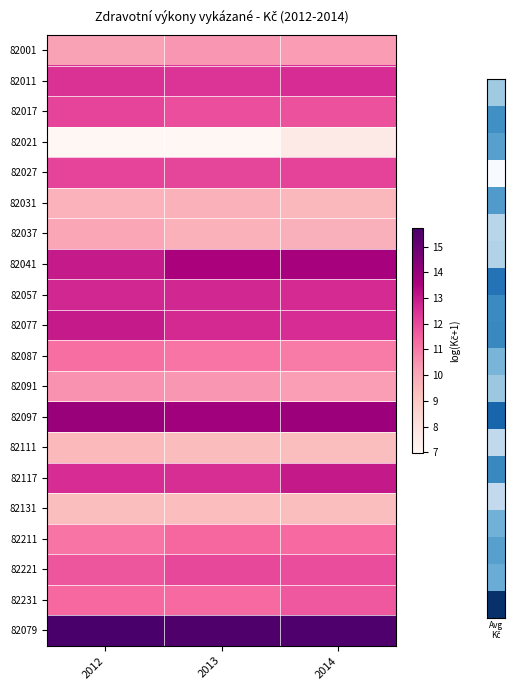

How many distinct data groups are displayed?

20